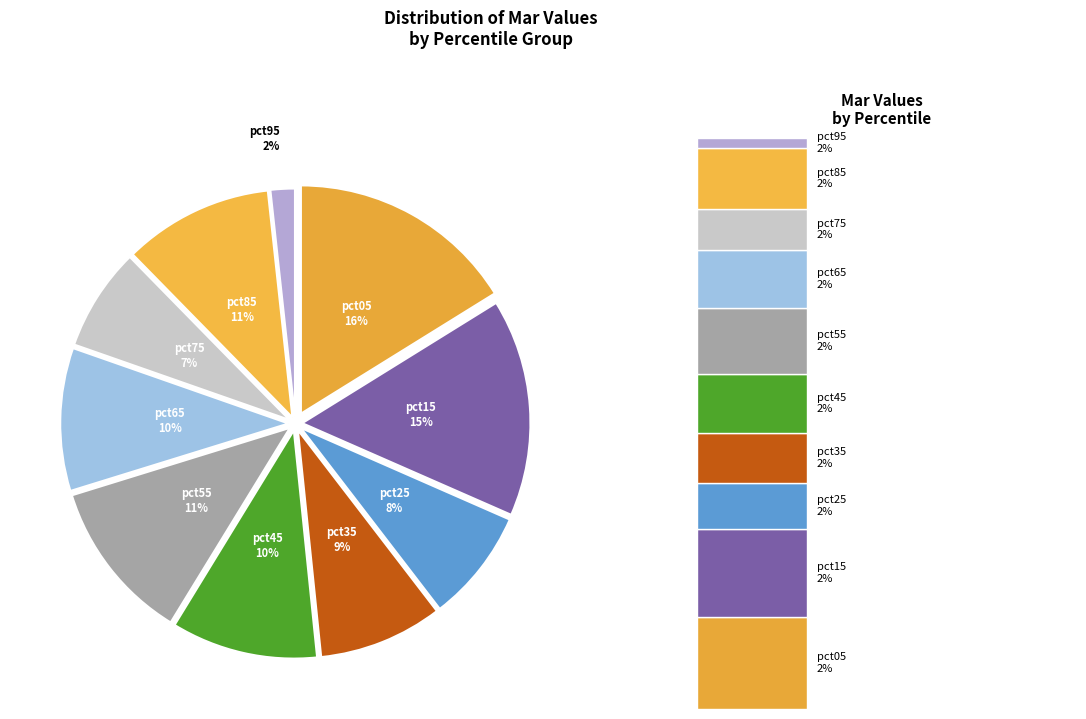

Between pct05 and pct45, which is larger?

pct05